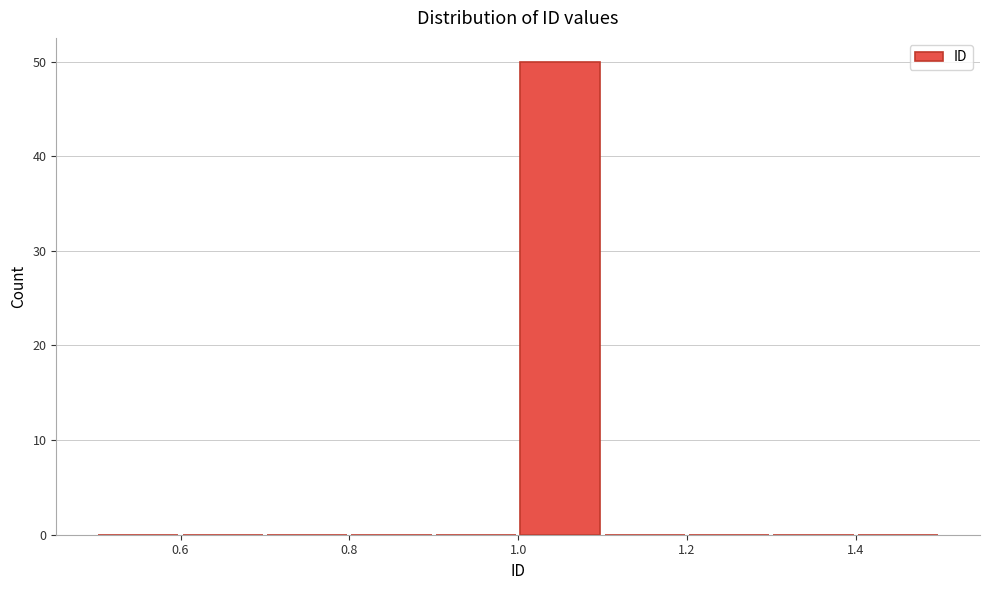

Over which range of the x-axis is the bar tallest?

1.0 to 1.1